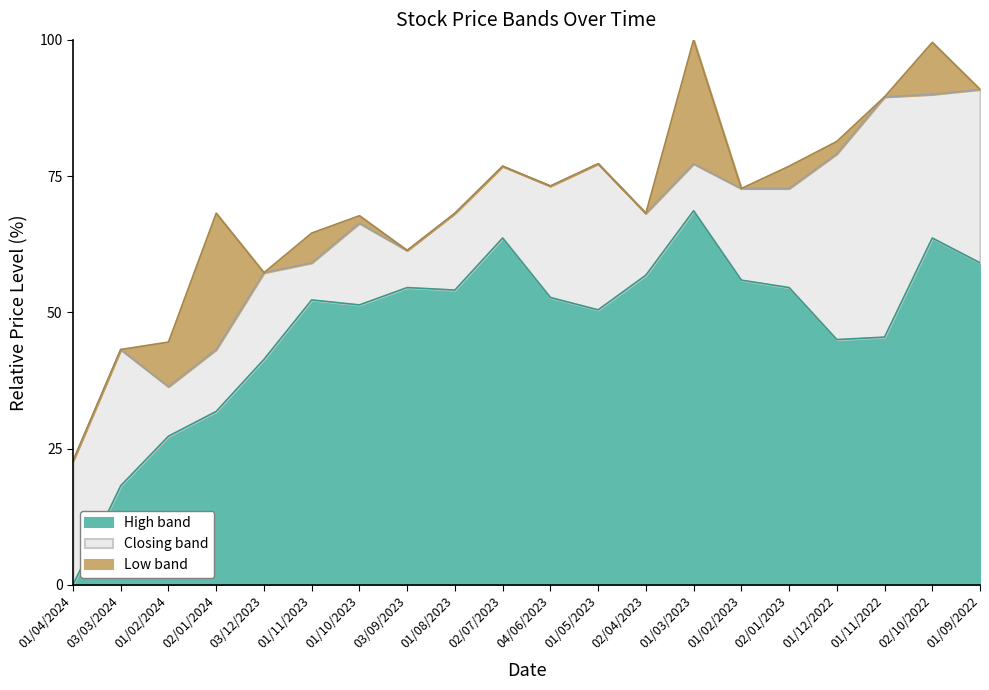

True or false: Low and High intersect in this chart.

False